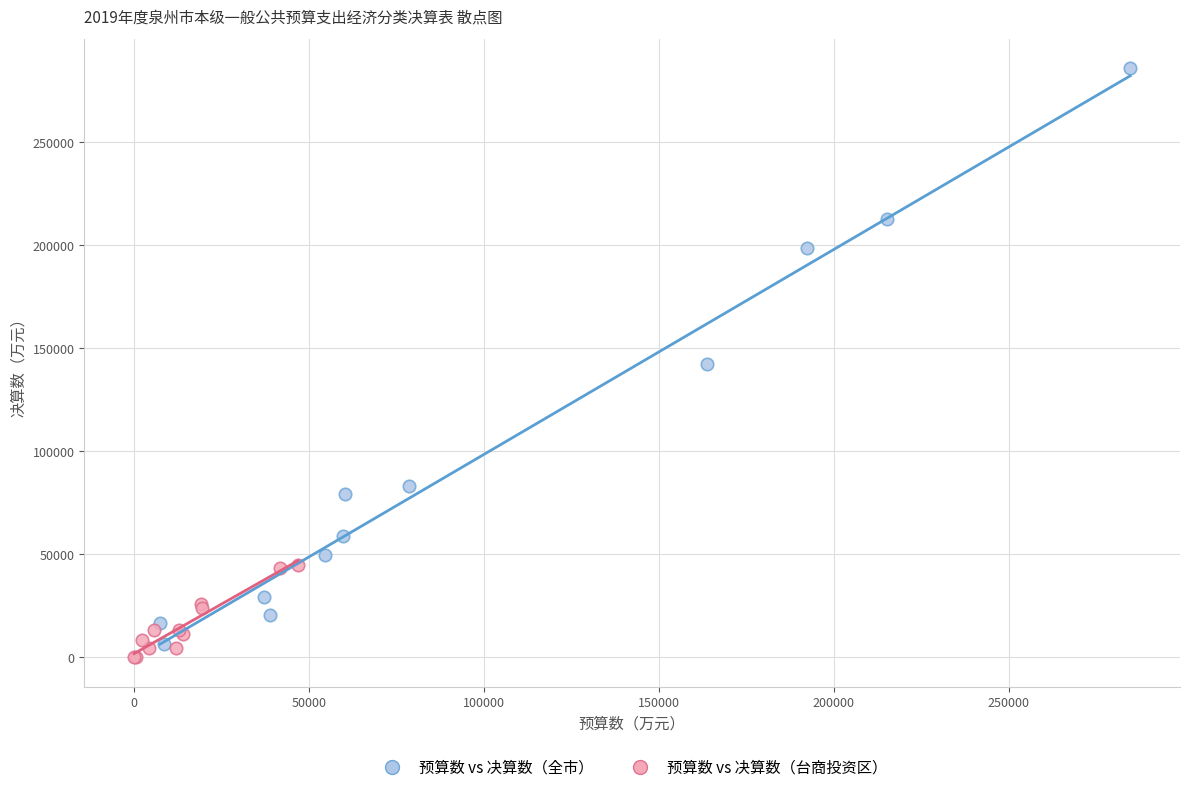

Which series has the largest Y range (max minus min)?

预算数 vs 决算数（全市）